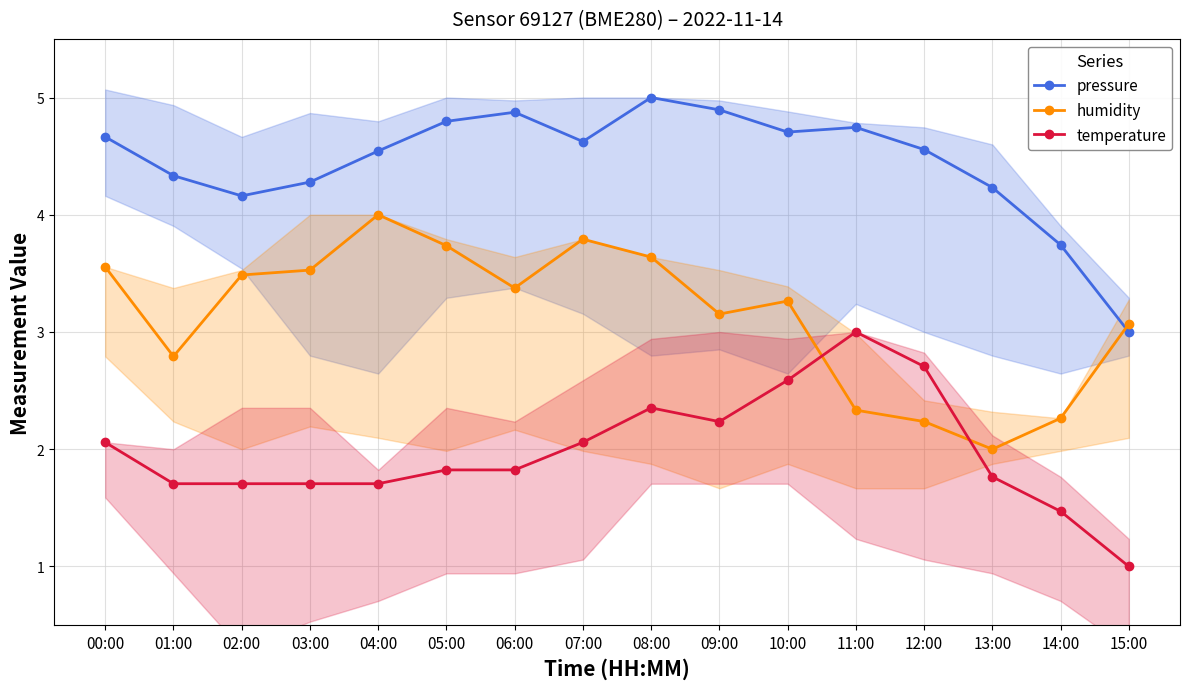

At which category is the sum across all series the highest?

08:00